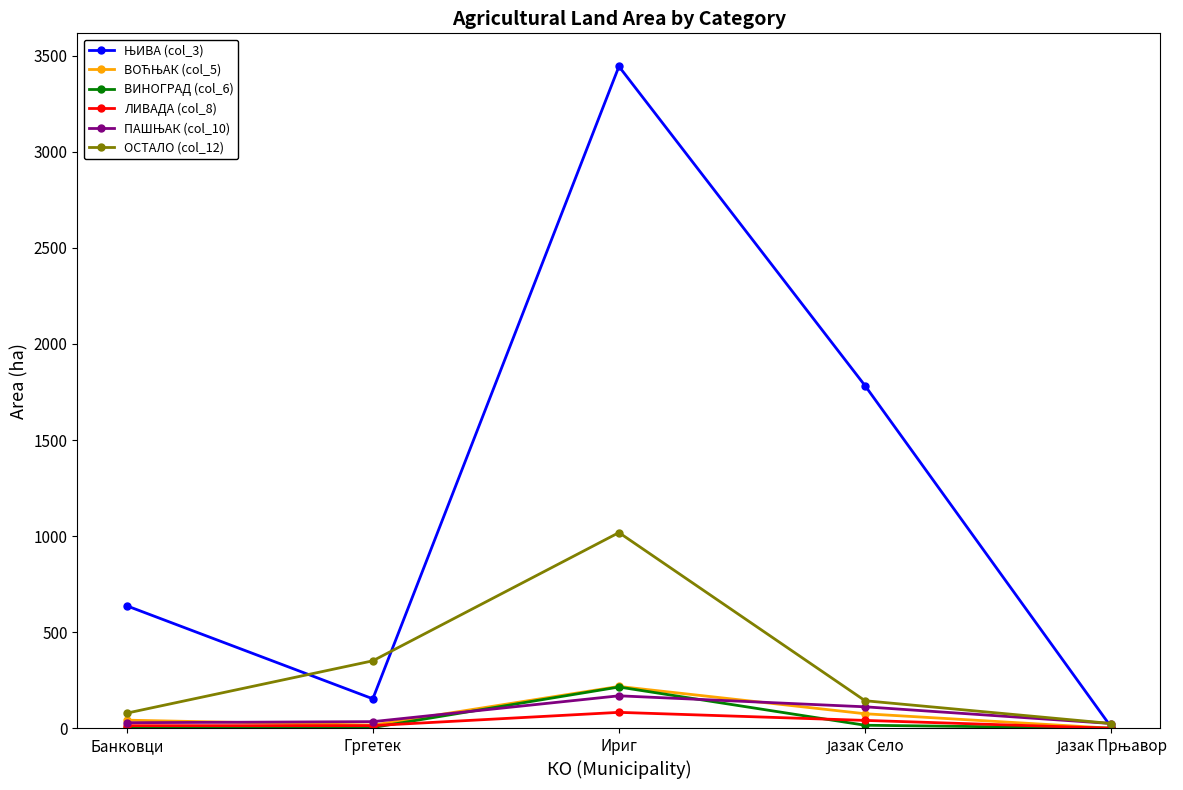

What is the greatest value displayed?

3444.4